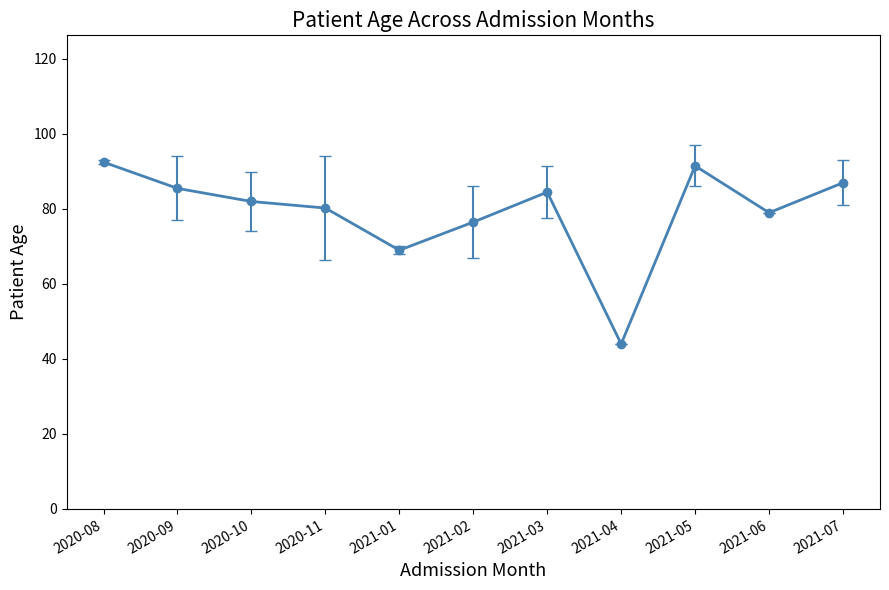

Between 2020-08 and 2021-07, which is larger?

2020-08